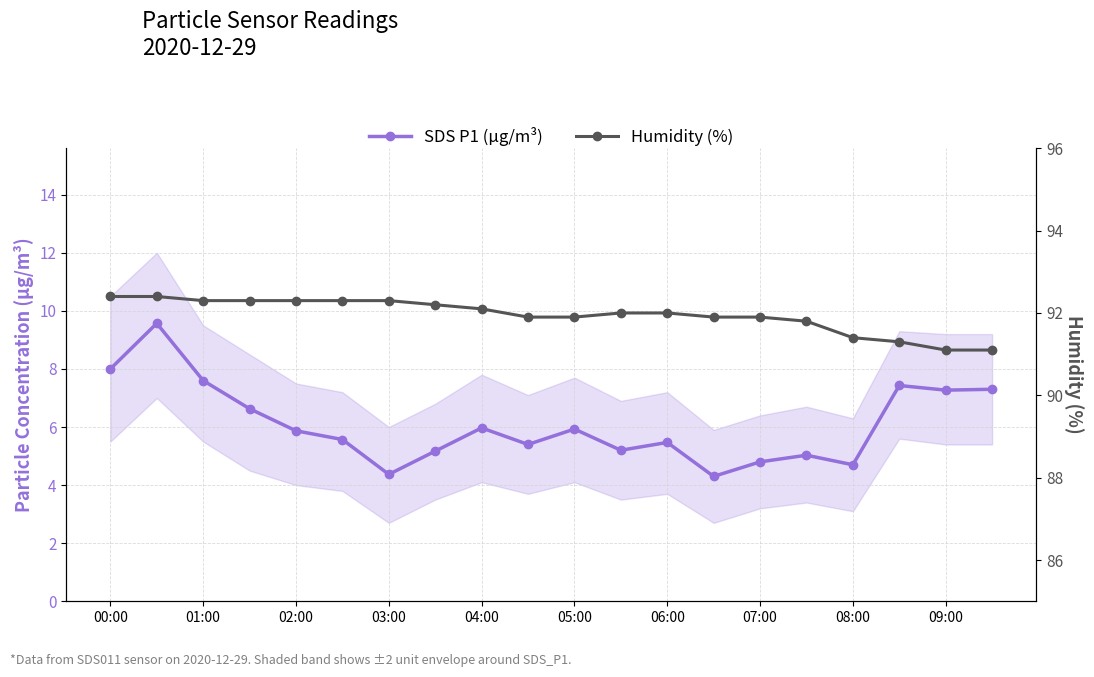

Is the value of SDS P1 (µg/m³) at 08:00 greater than the value of Humidity (%) at 15?

No